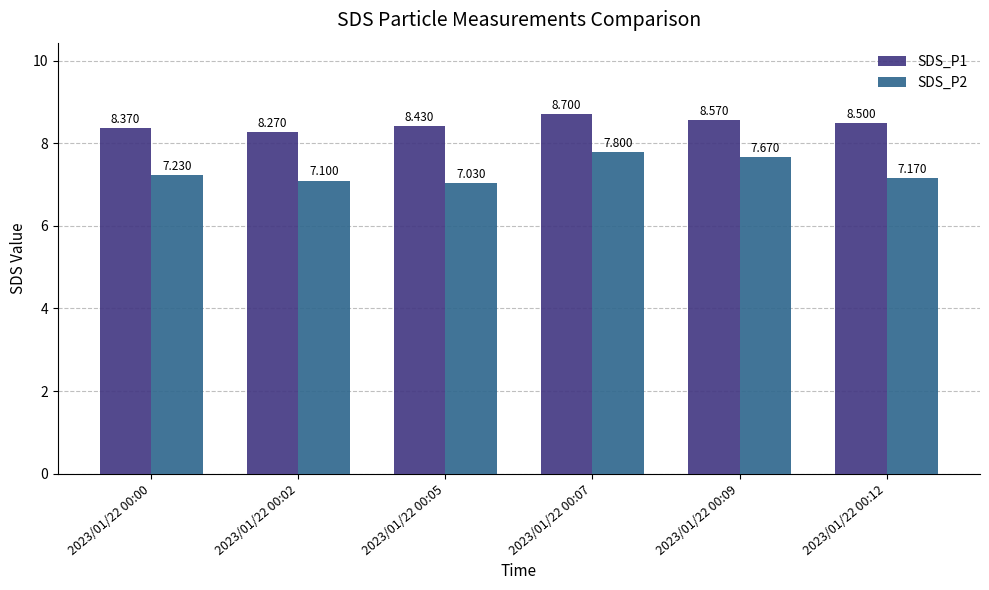

Rank the series by their average value, from highest to lowest.

SDS_P1, SDS_P2